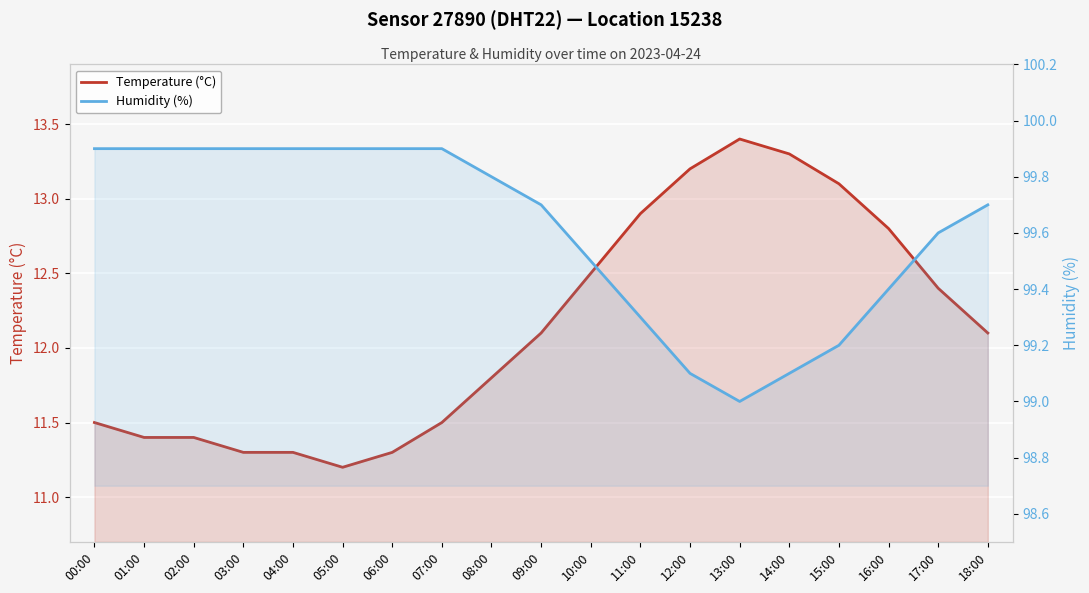

What is the spread (max minus min) of values at 11:00?

86.4